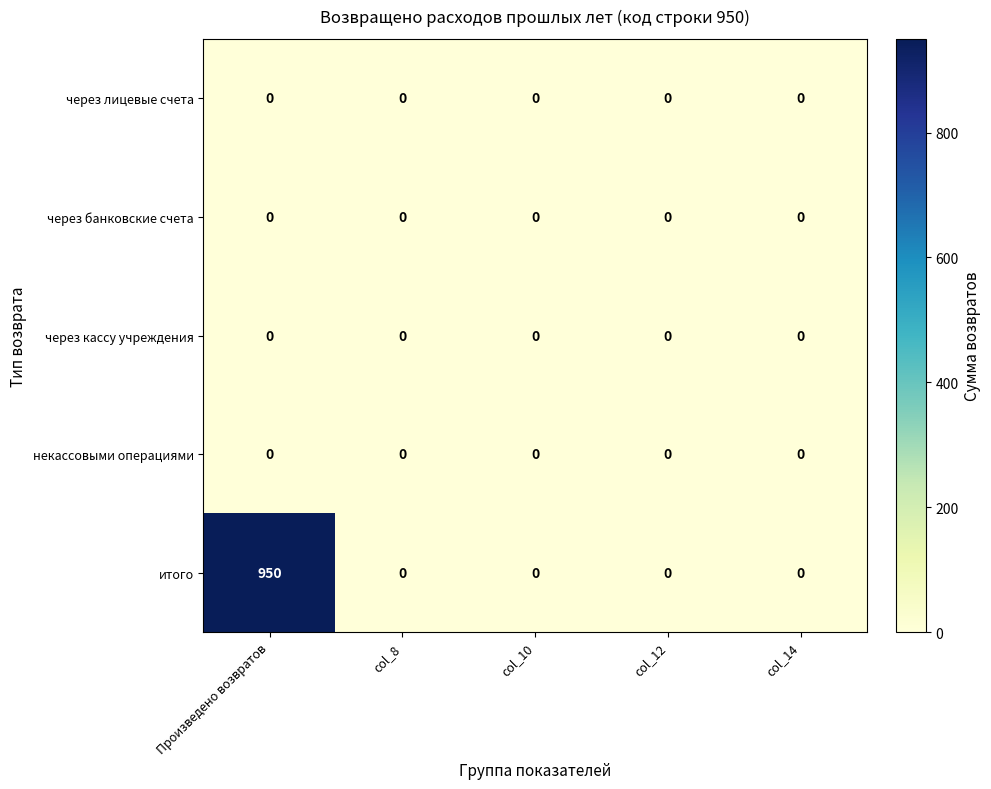

Between Произведено возвратов and col_12, which series saw the biggest shift?

итого